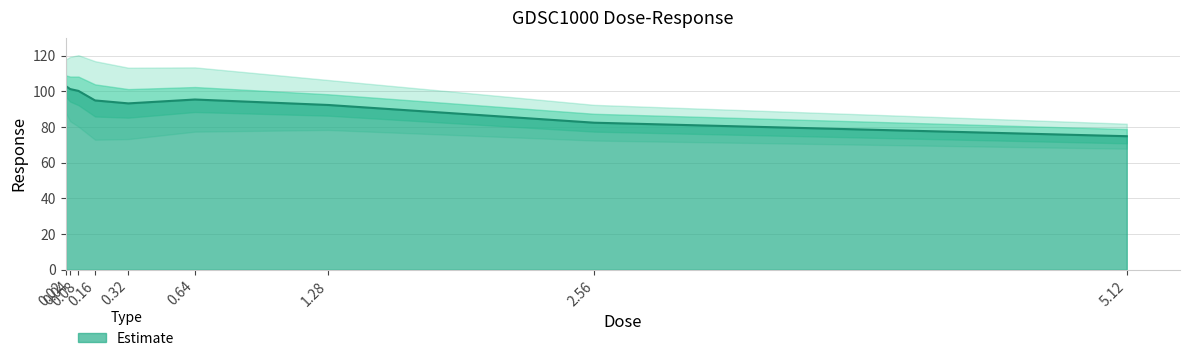

Reading right to left, extract all data points from this chart.

5.12=74.8	2.56=82.4	1.28=92.3	0.64=95.4	0.32=93.2	0.16=94.9	0.08=100.2	0.04=101.3	0.02=102.9